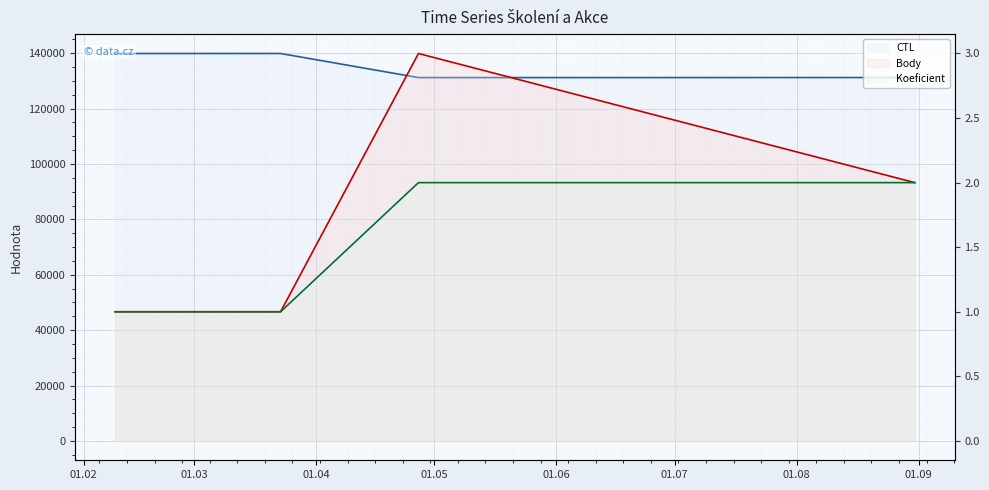

Between 2013-04-27 and 2013-08-31, which is larger?

2013-08-31